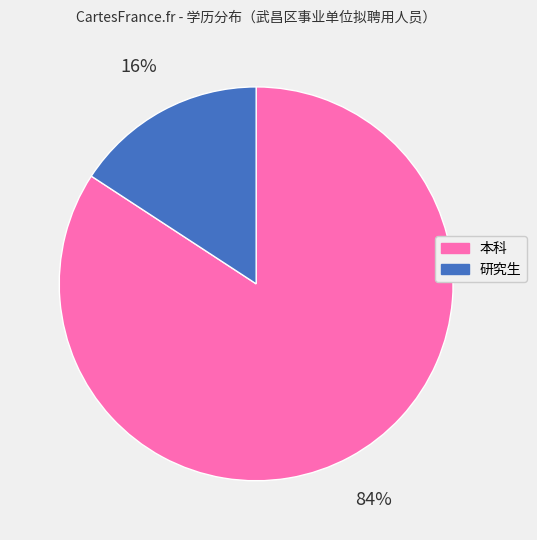

Count the number of slices in the pie.

2